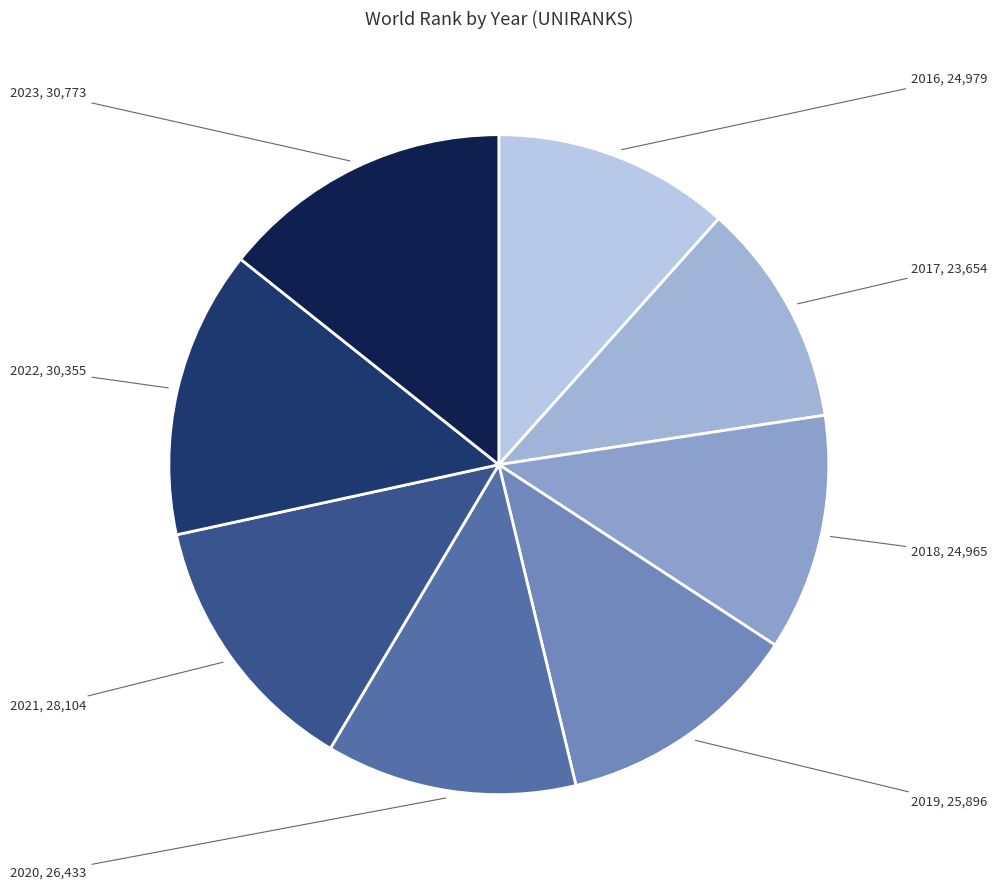

Is the sum of 2018 and 2022 greater than half?

No